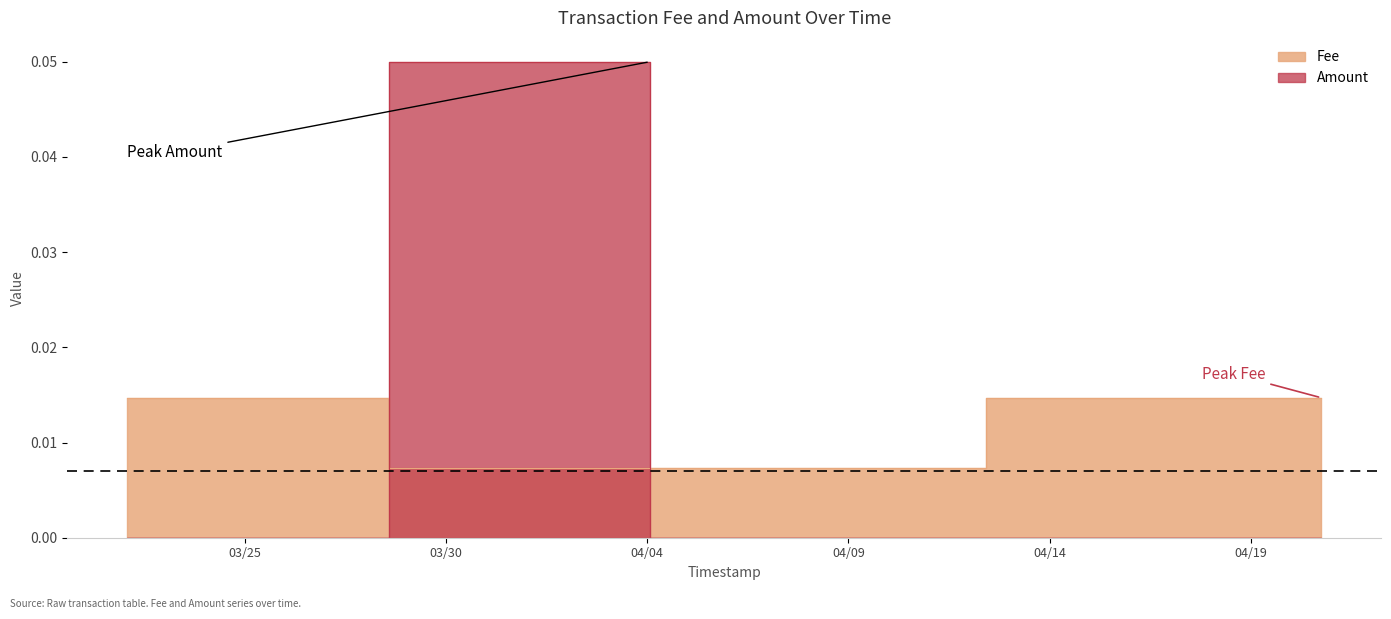

True or false: the data shows 0.0 at 2021-04-04 01:39:37.

True